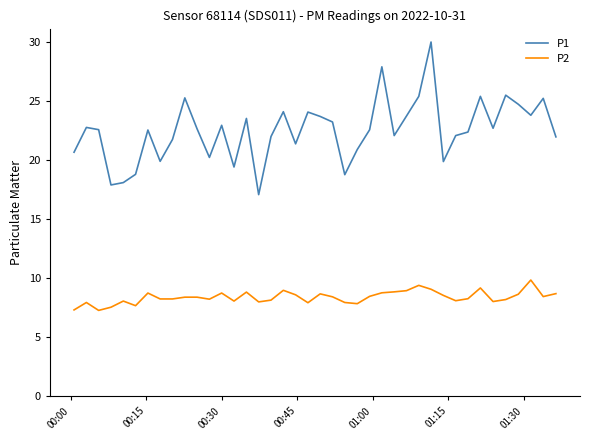

What is the greatest value displayed?

30.0